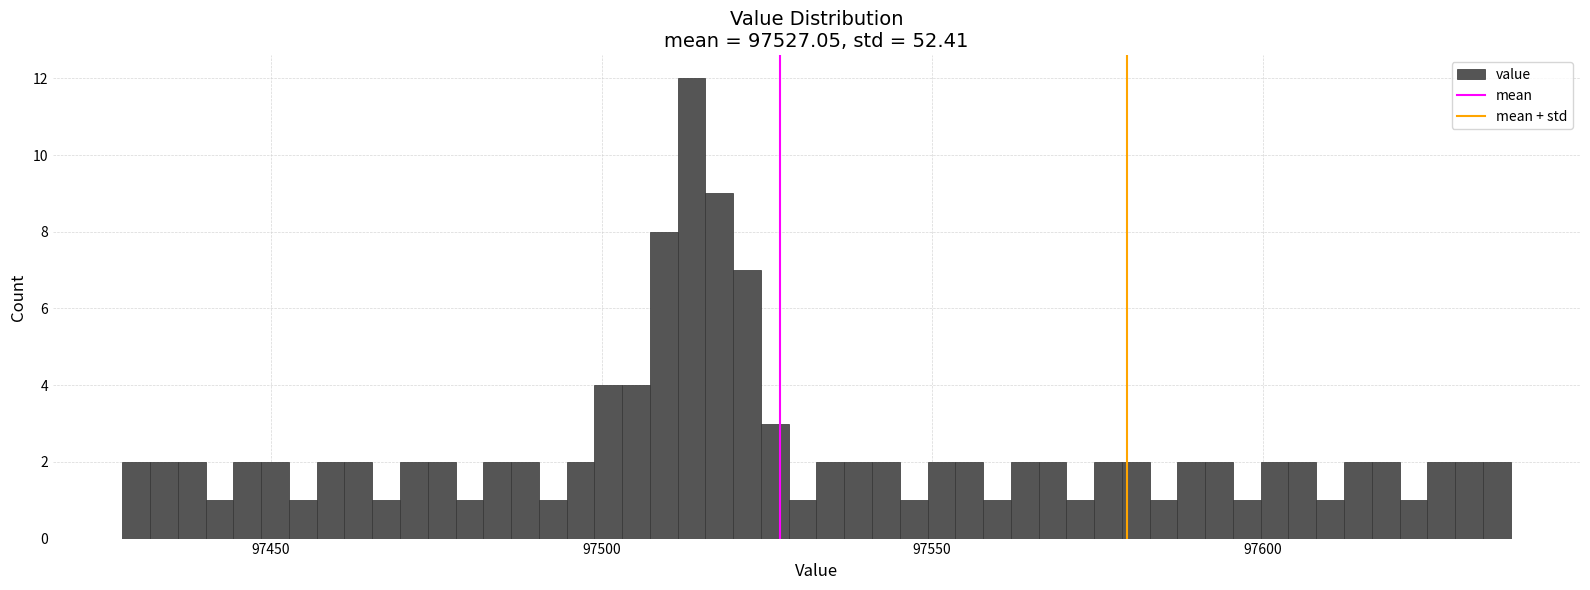

Around what value on the x-axis is the tallest bar? Give the approximate position of its centre, as read against the axis.

97515